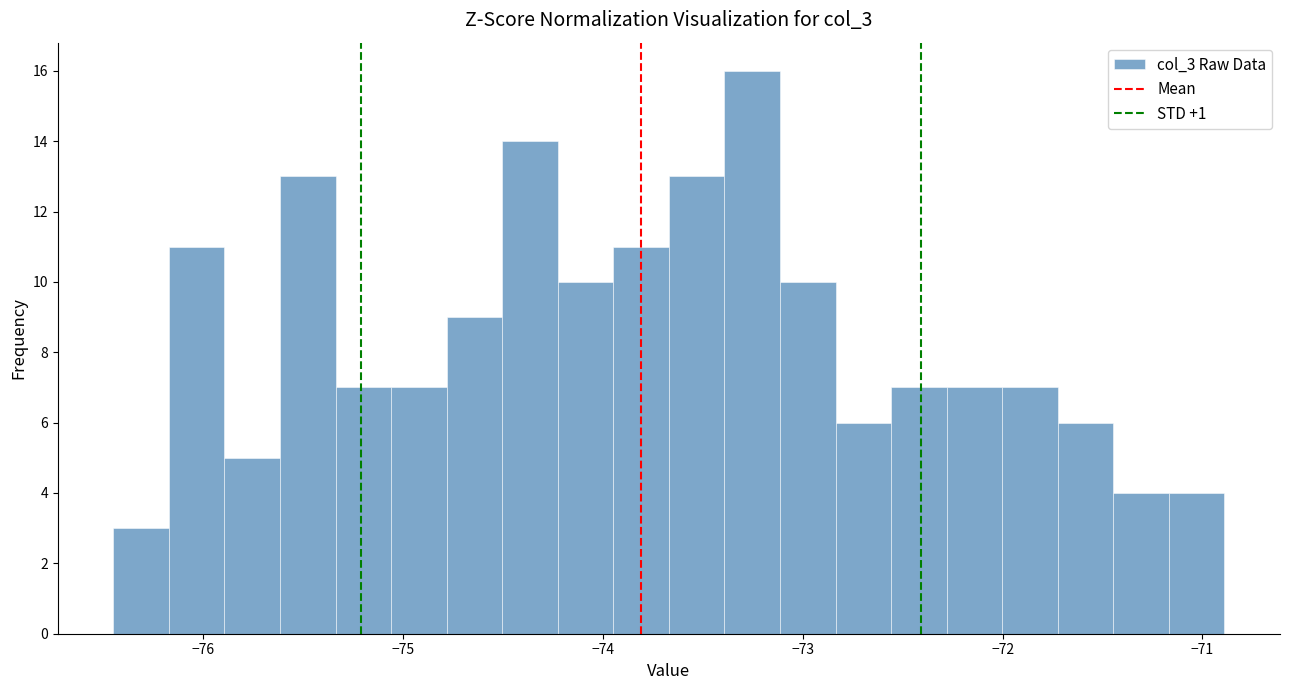

Read against the x-axis, roughly where is the centre of the tallest bar?

-73.3